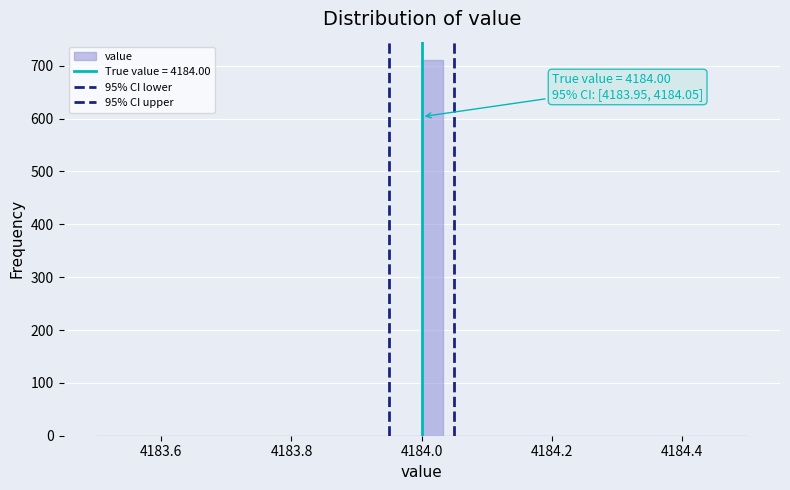

Read against the x-axis, roughly where is the centre of the tallest bar?

4184.02